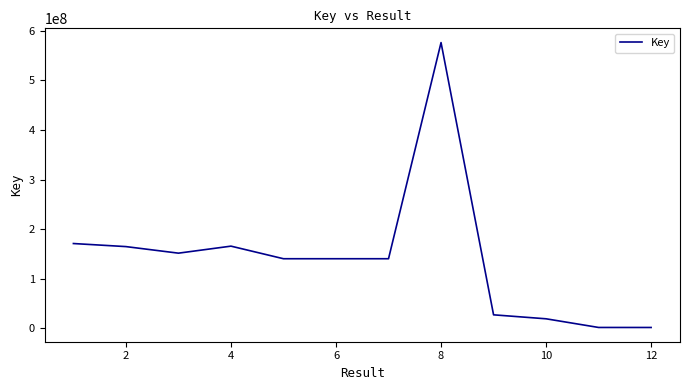

What is the difference between the maximum and minimum values?

574318635